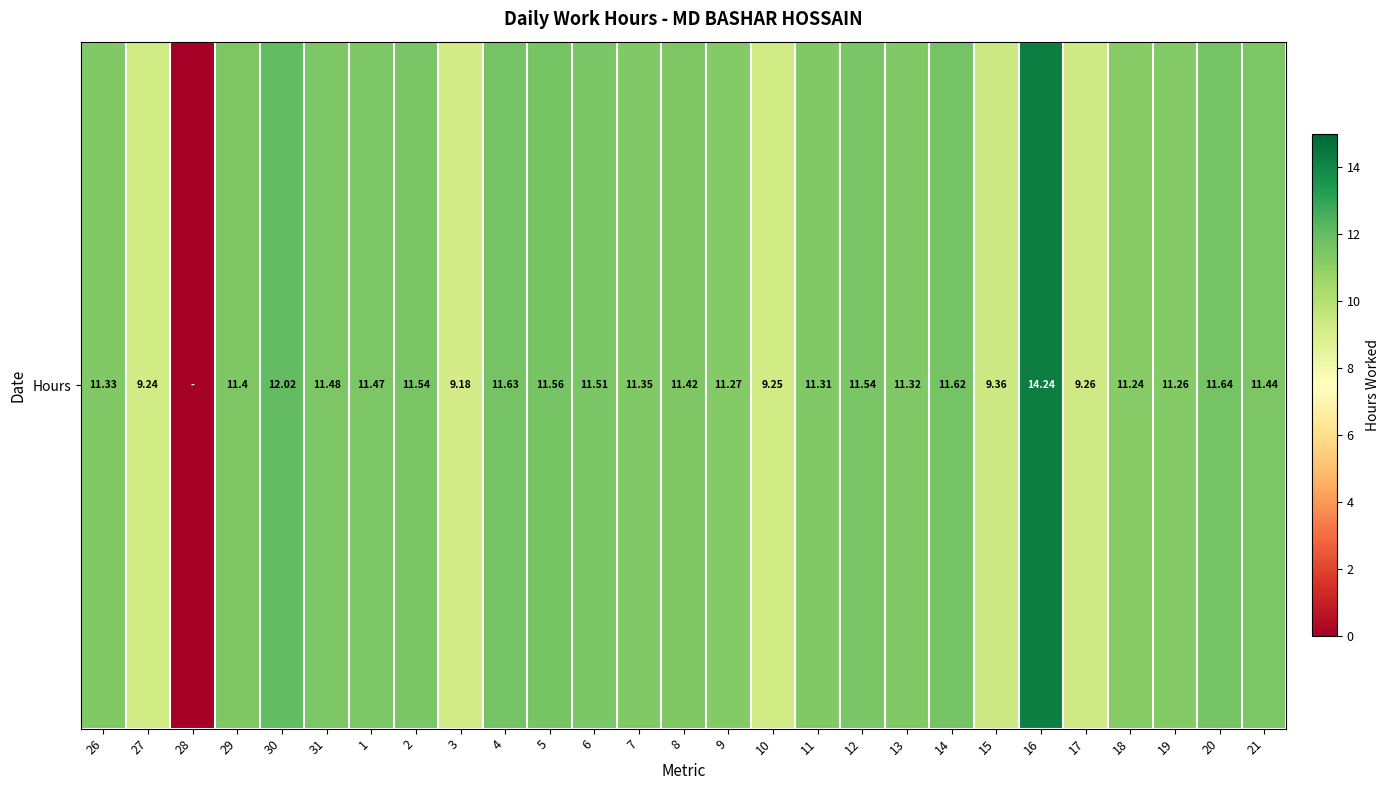

What is the difference between the maximum and second lowest values?

5.1